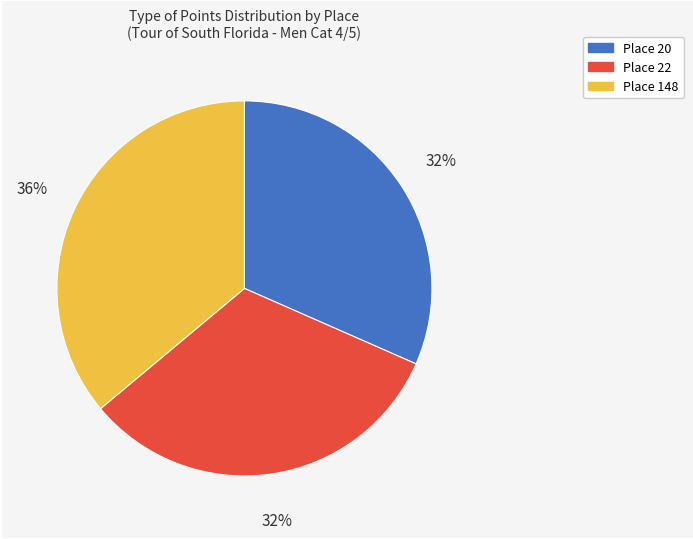

To the nearest percent, what is the difference between the Place 148 and Place 22 slice percentages?

4%